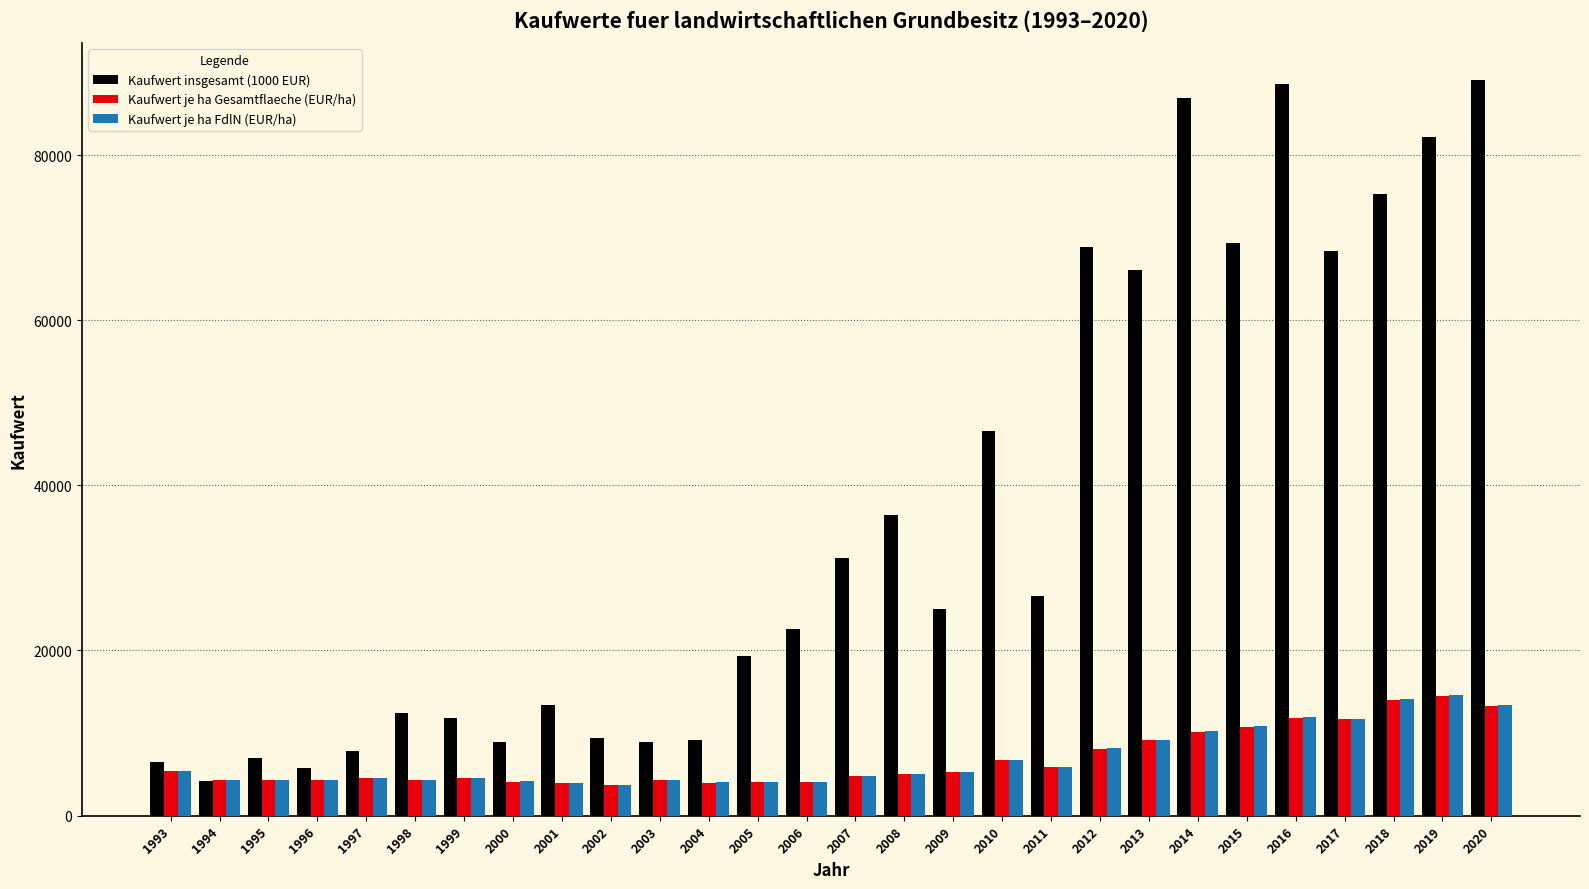

At how many categories does at least one series exceed 38030?

10